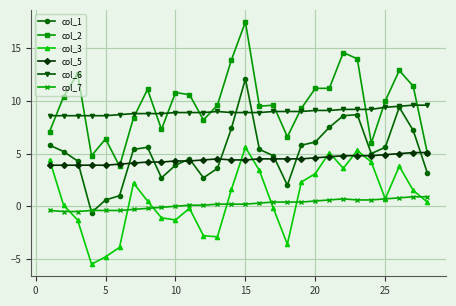

How many lines are shown in the chart?

6